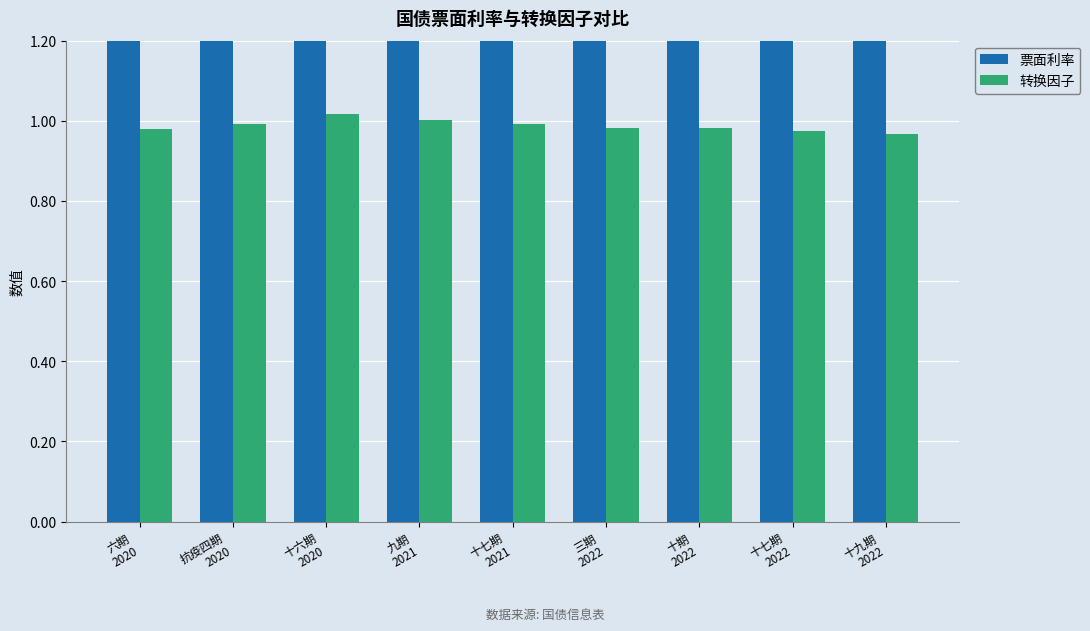

What is the maximum value for 转换因子?

1.0